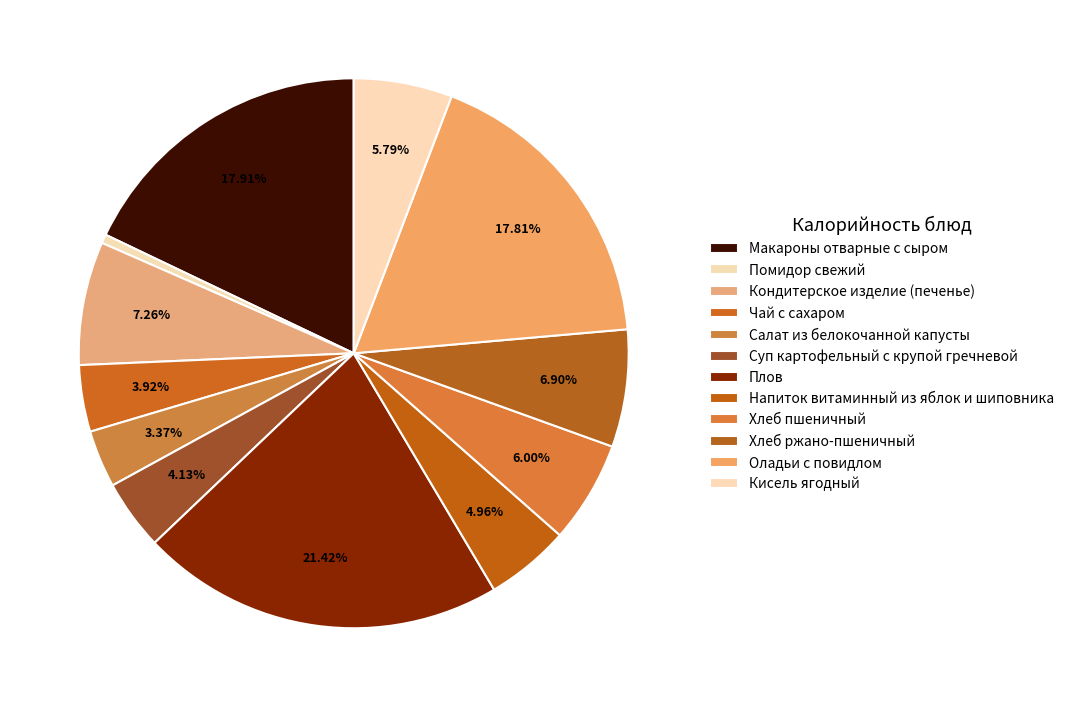

True or false: Суп картофельный с крупой гречневой accounts for 13% of the total.

False